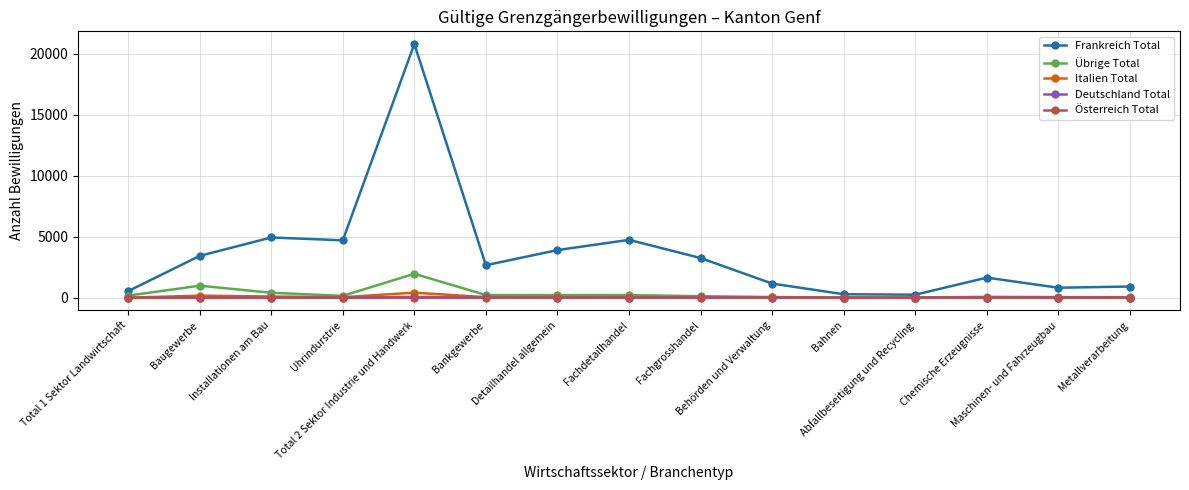

How many categories are shown in the chart?

15